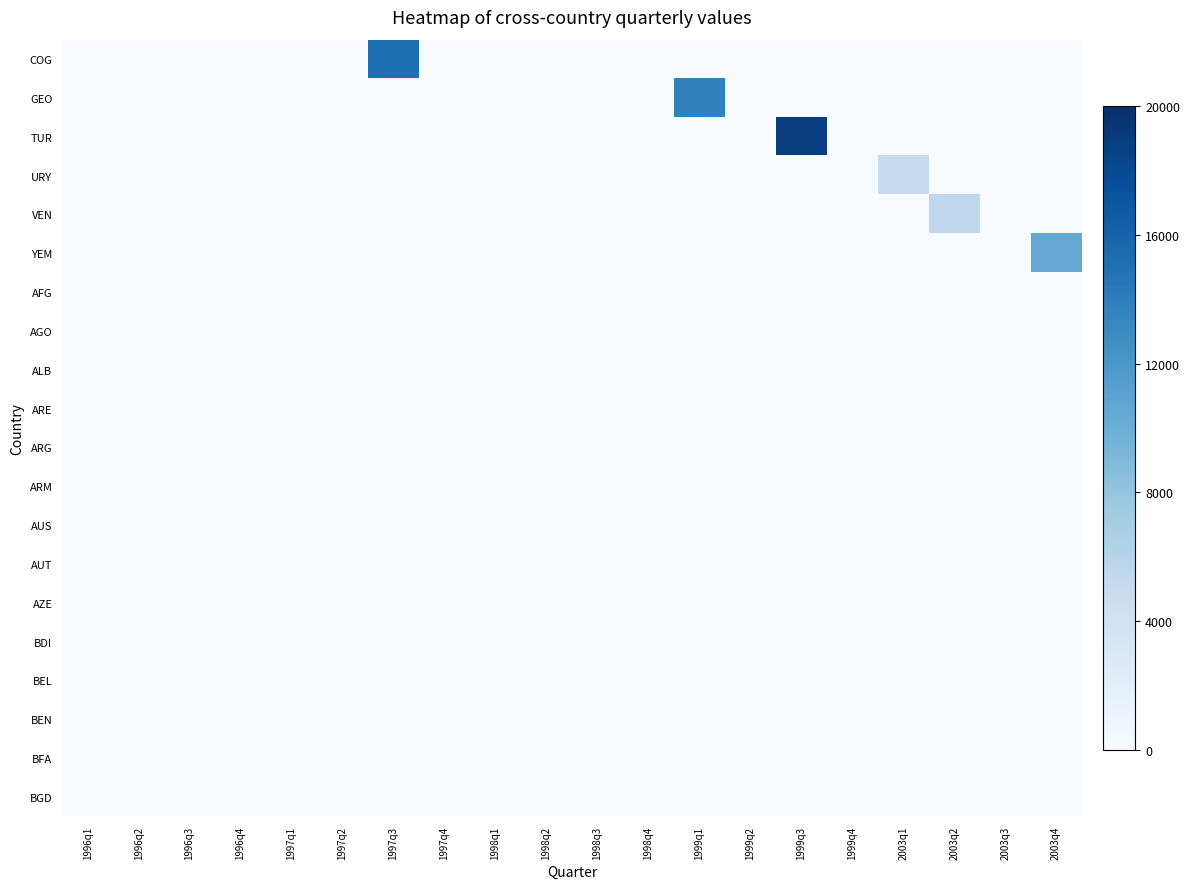

How many data points does each series have?

20